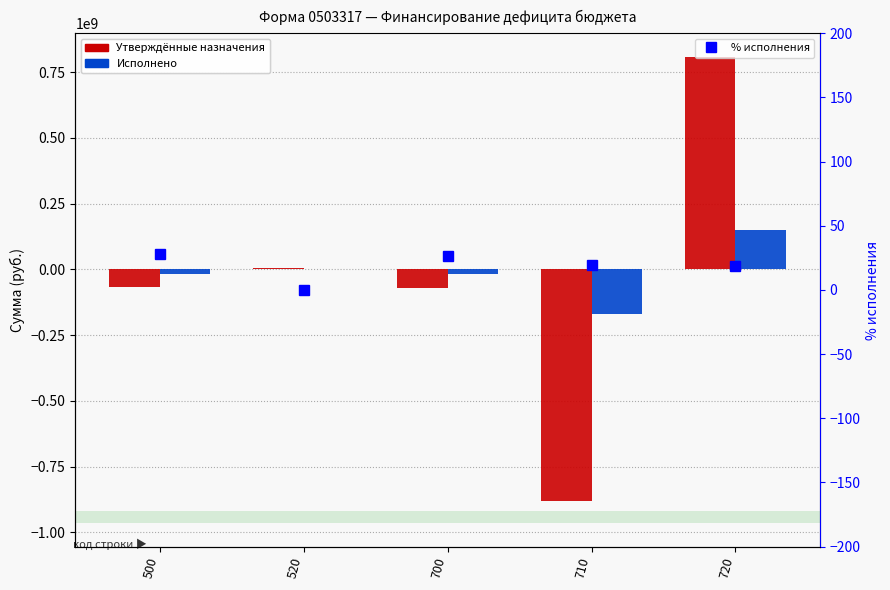

The value of Утверждённые бюджетные назначения at 500 is -23730973.6. True or false?

False